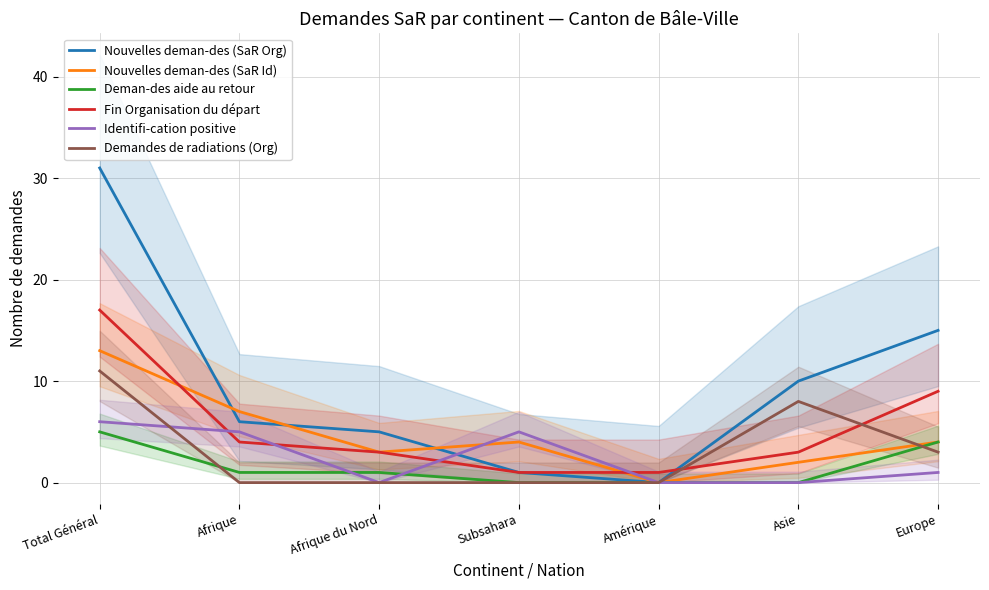

What is the difference between the Nouvelles deman-des (SaR Org) values at Asie and Total Général?

21